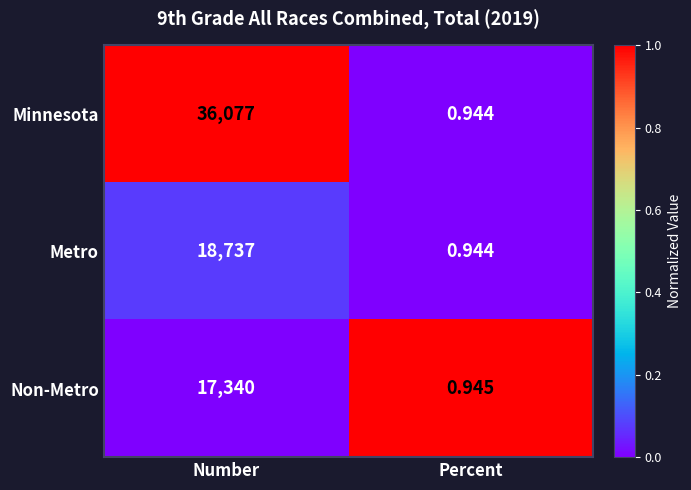

Which series has the largest total across all categories?

Minnesota